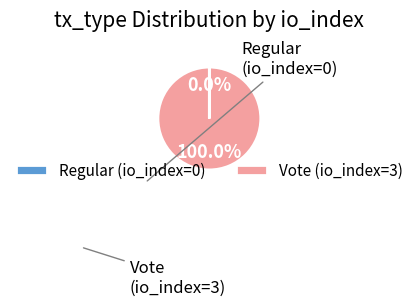

To the nearest percent, what is the combined percentage of Vote and Regular?

100%